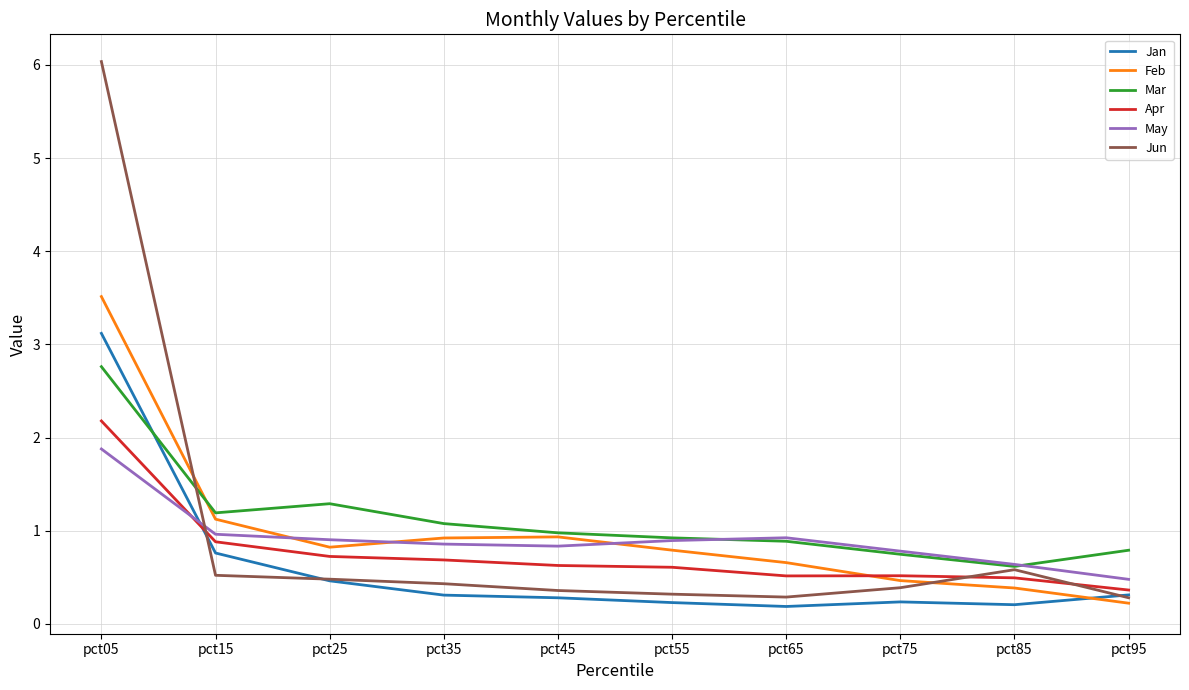

Is the value of Apr at pct55 greater than the value of May at pct75?

No